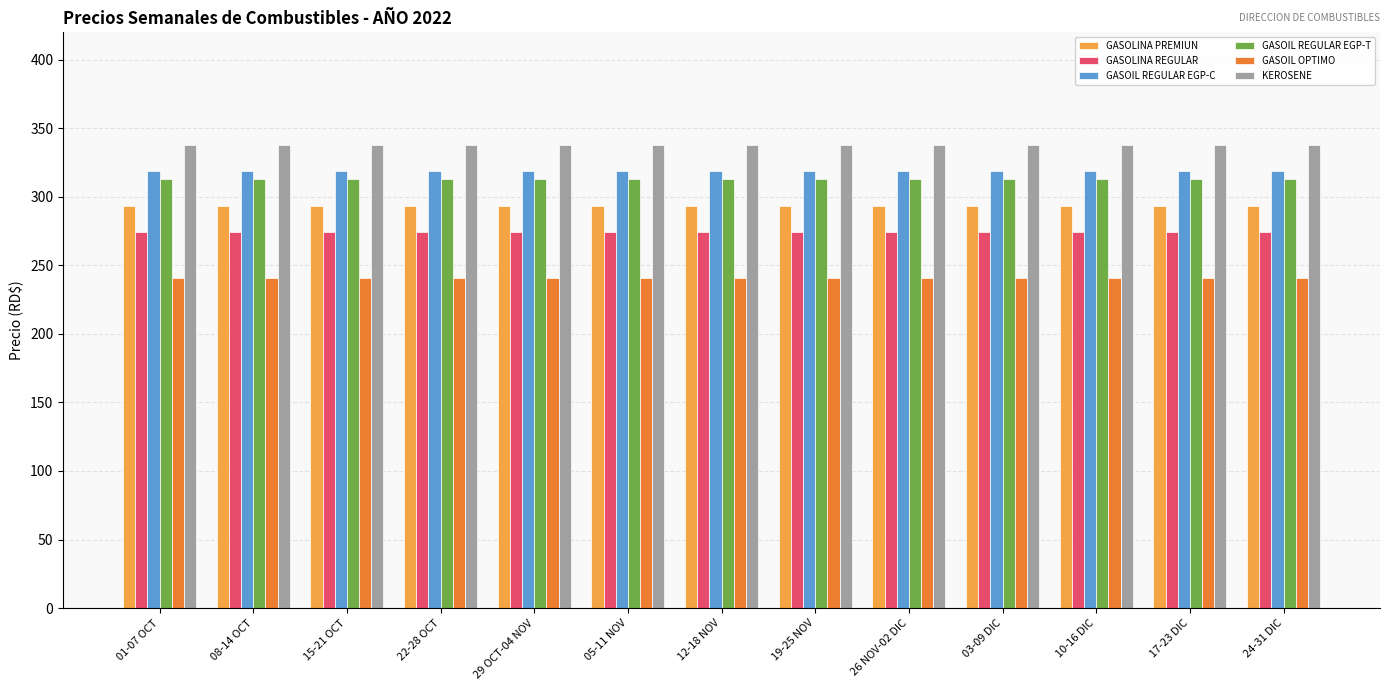

What is the difference between the highest and lowest values at 17-23 DIC?

97.0